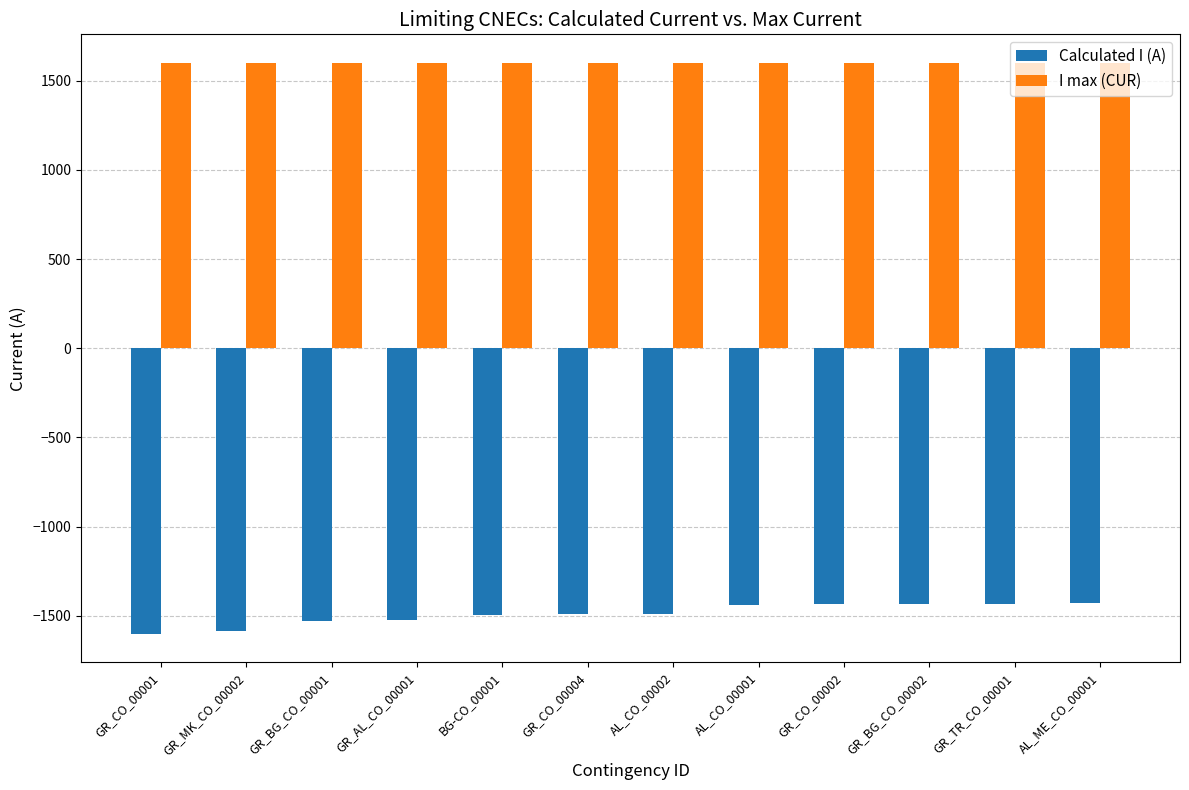

What is the smallest value displayed?

-1600